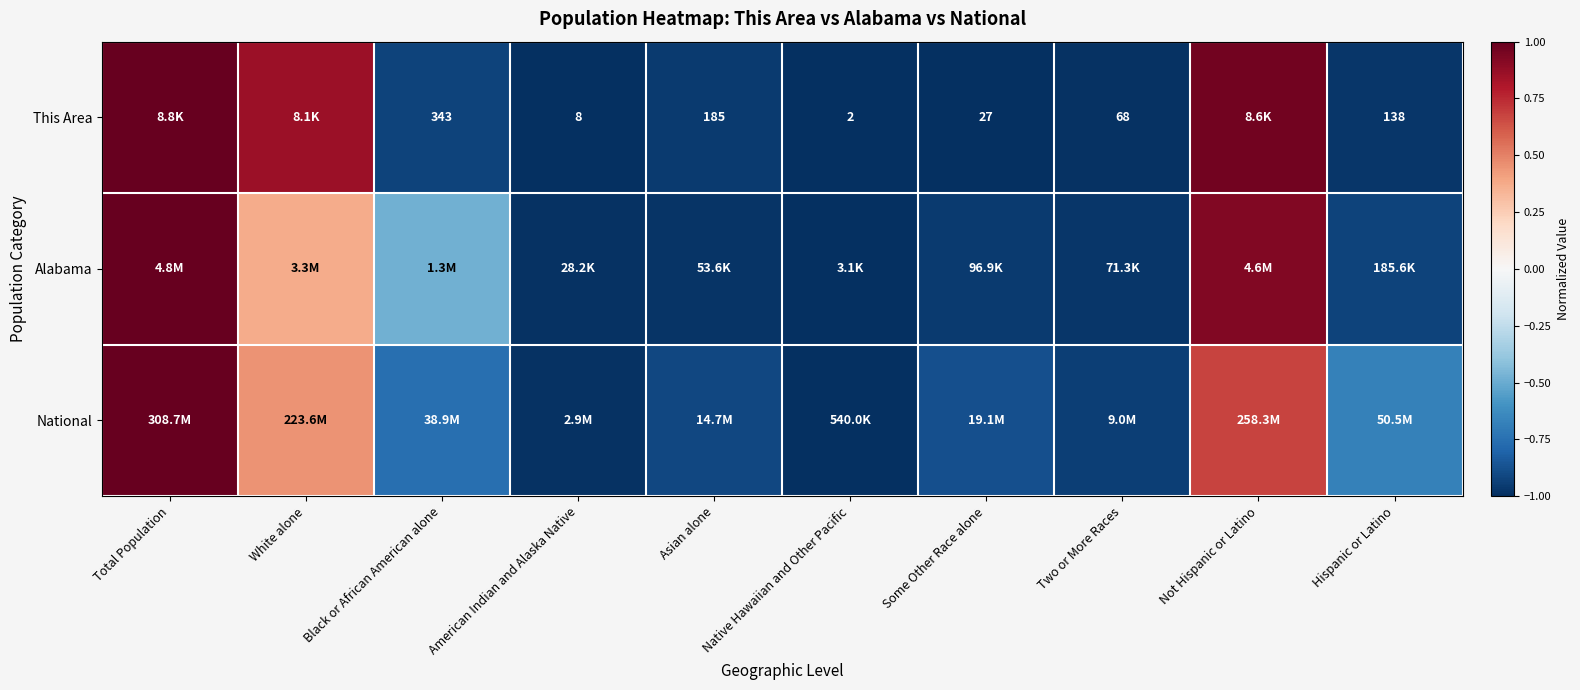

Rank the categories by National value from highest to lowest.

Total Population, Not Hispanic or Latino, White alone, Hispanic or Latino, Black or African American alone, Some Other Race alone, Asian alone, Two or More Races, American Indian and Alaska Native, Native Hawaiian and Other Pacific